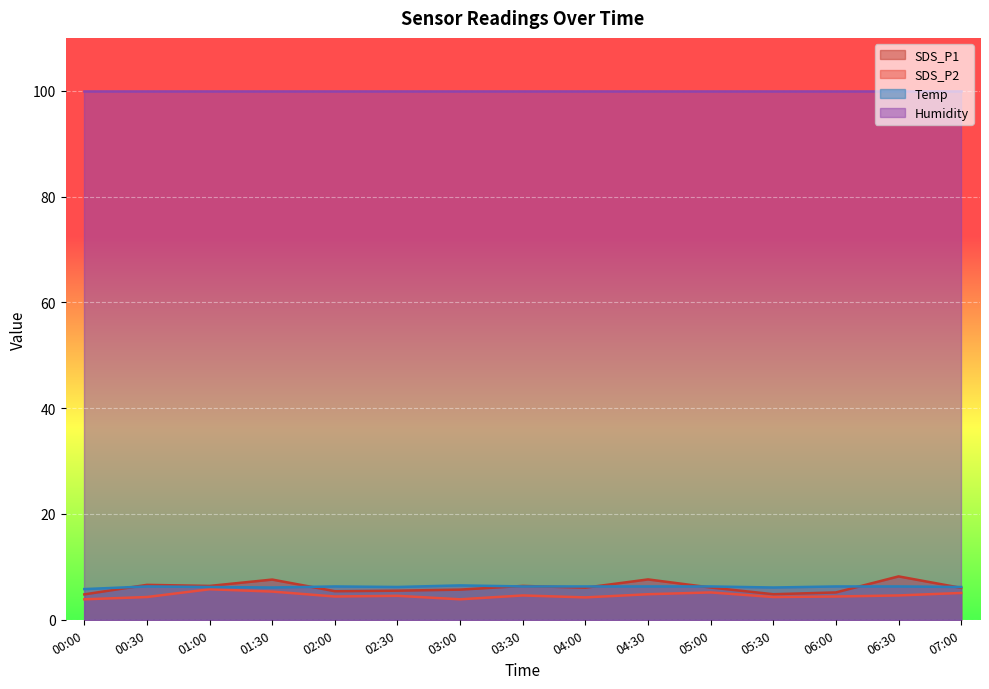

Which has a higher value, 06:30 or 05:30?

06:30